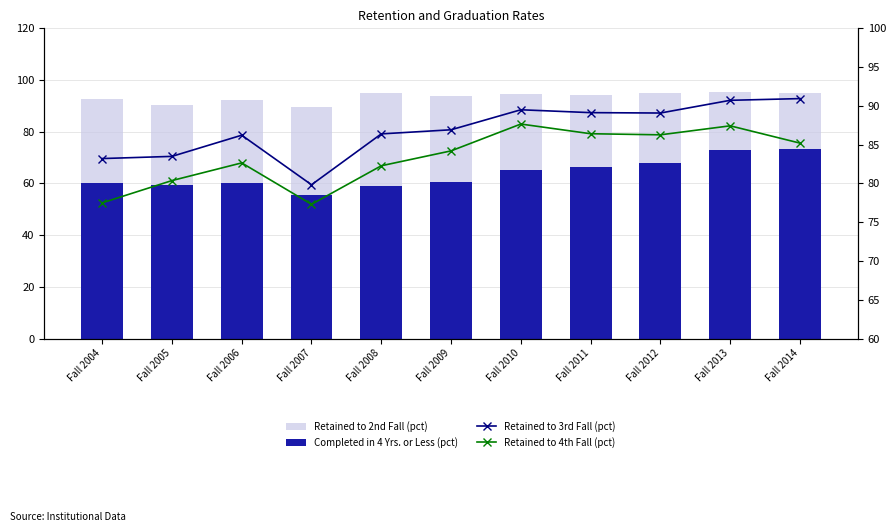

At which category is the sum across all series the highest?

Fall 2013